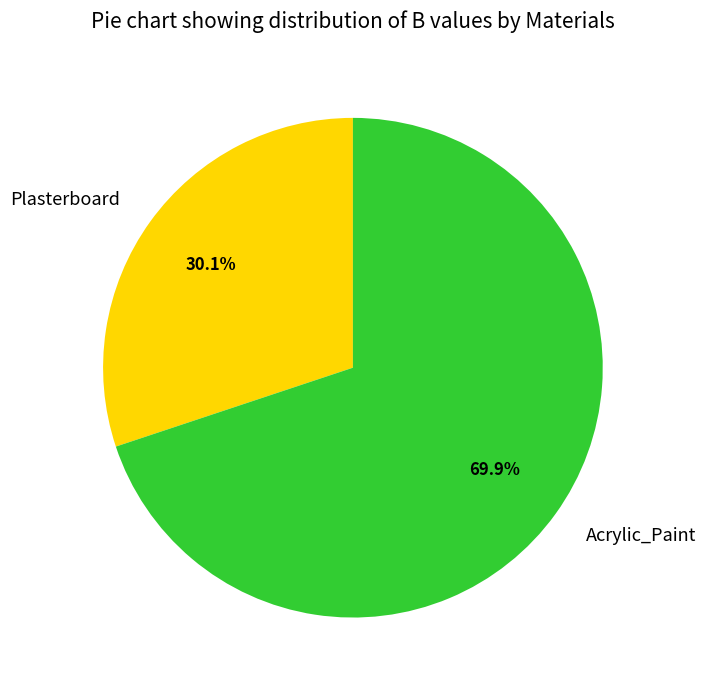

Rank the categories by value from highest to lowest.

Acrylic_Paint, Plasterboard